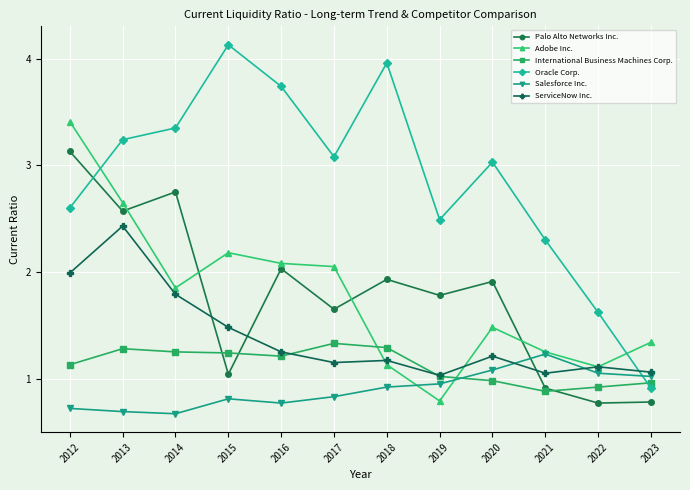

How many interior local peaks does the Oracle Corp. series have?

3